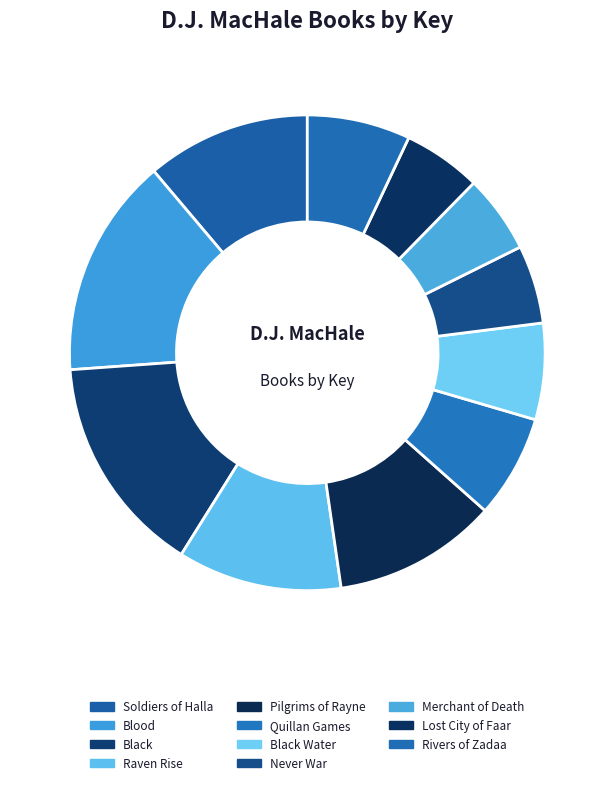

How many slices are in this pie chart?

11